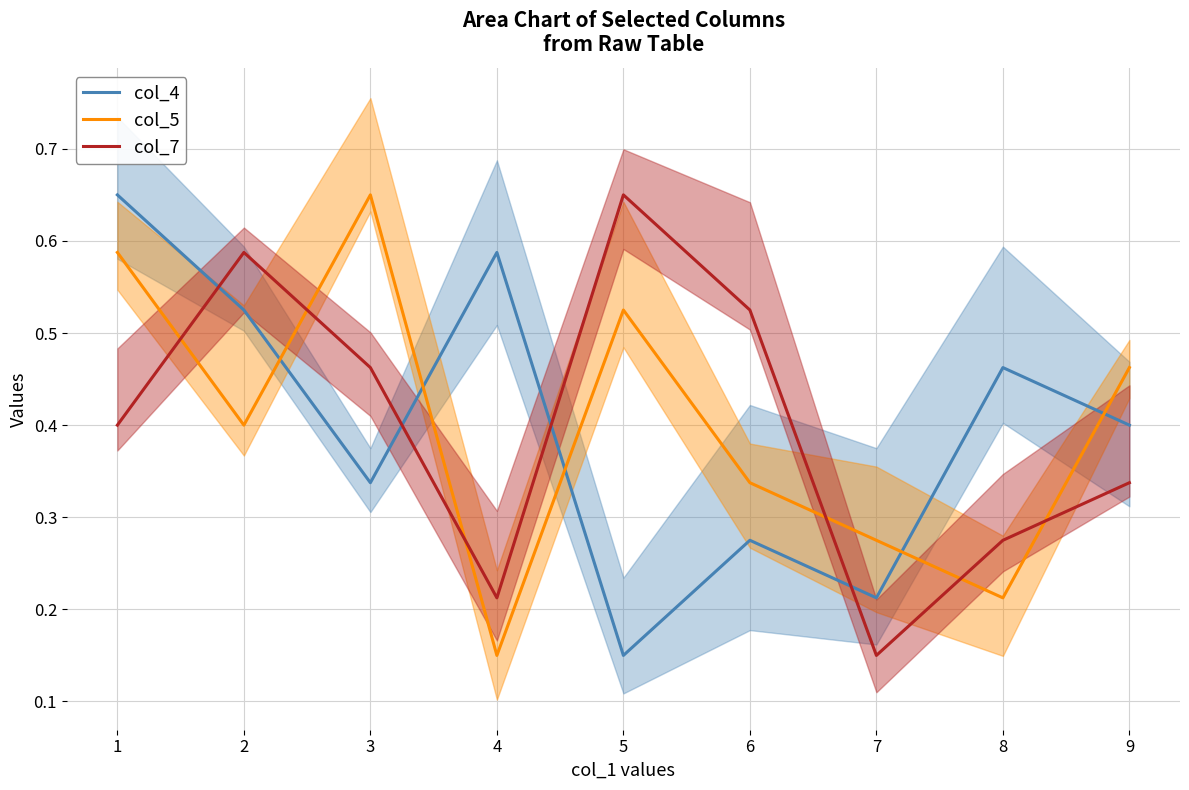

Is it true that col_4 equals 0.8 at 8?

False